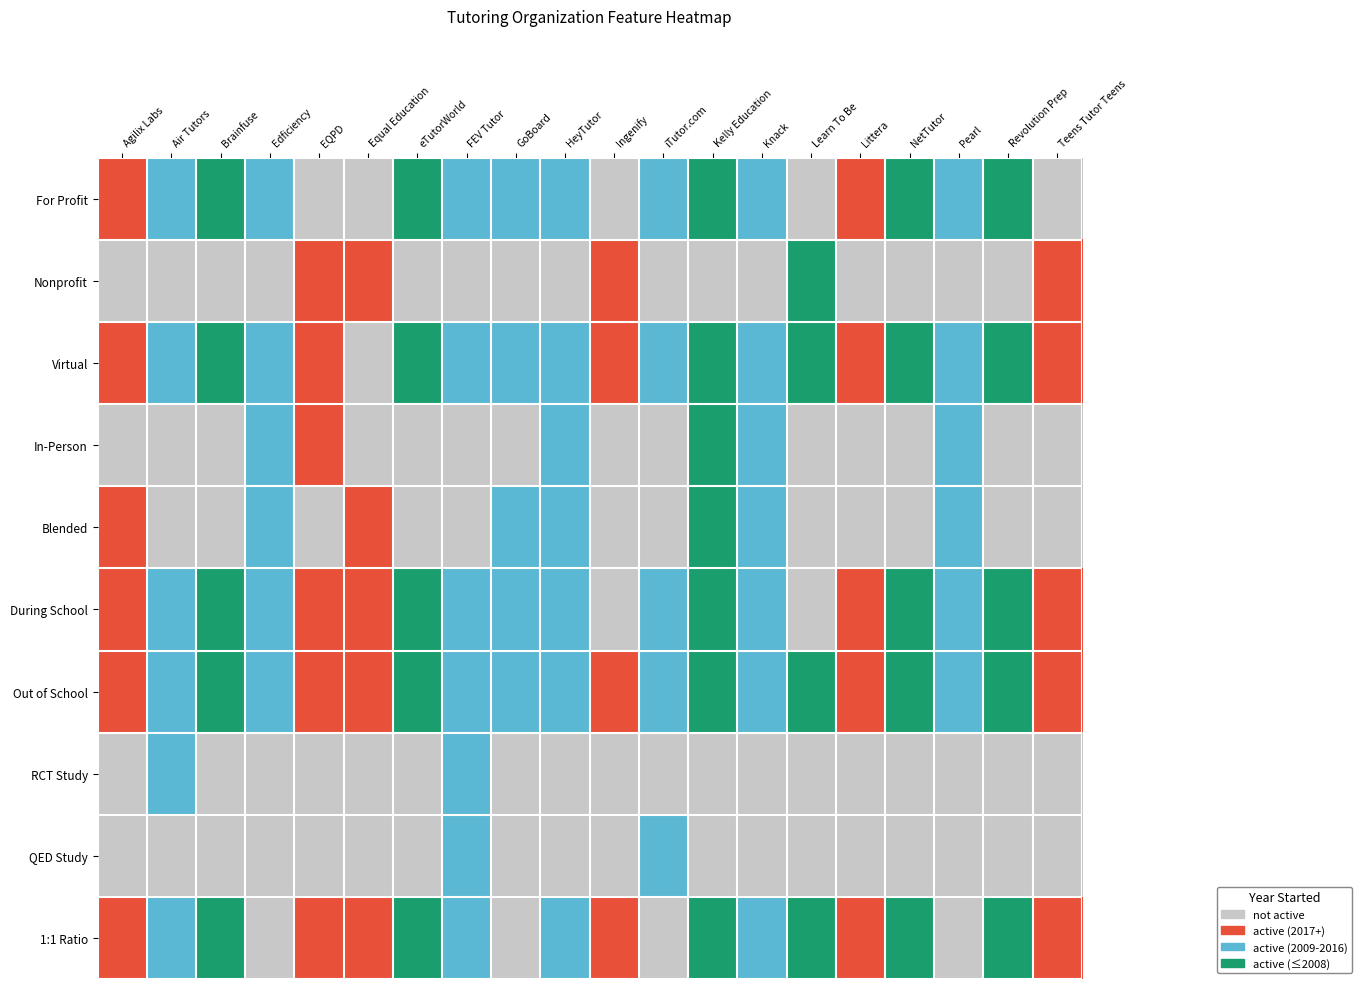

How many series are shown in this chart?

10